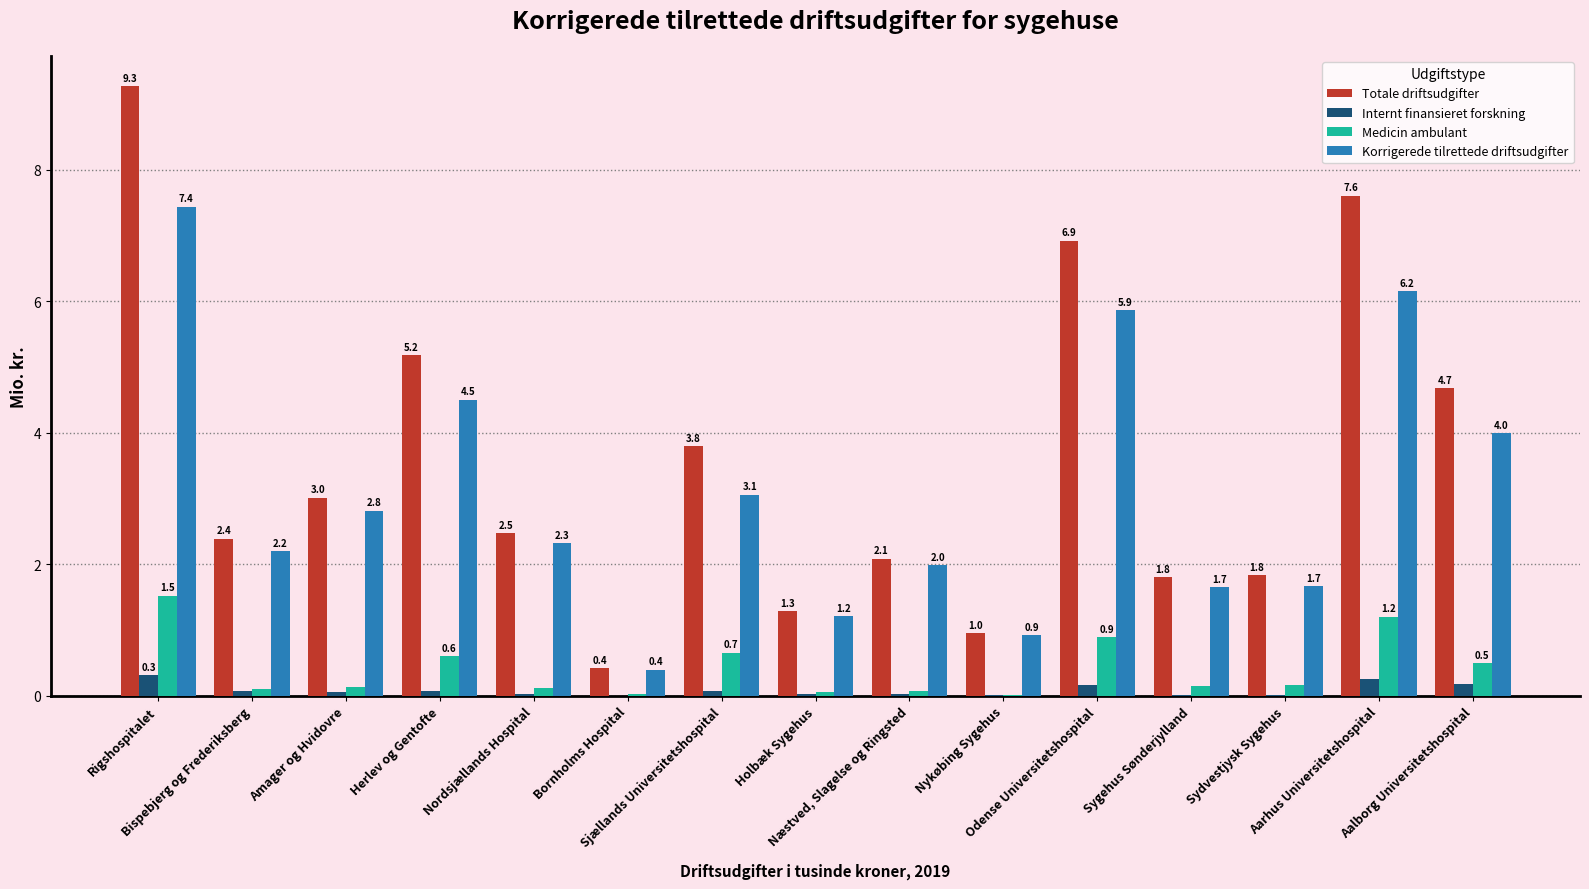

Count the number of data series in this chart.

4